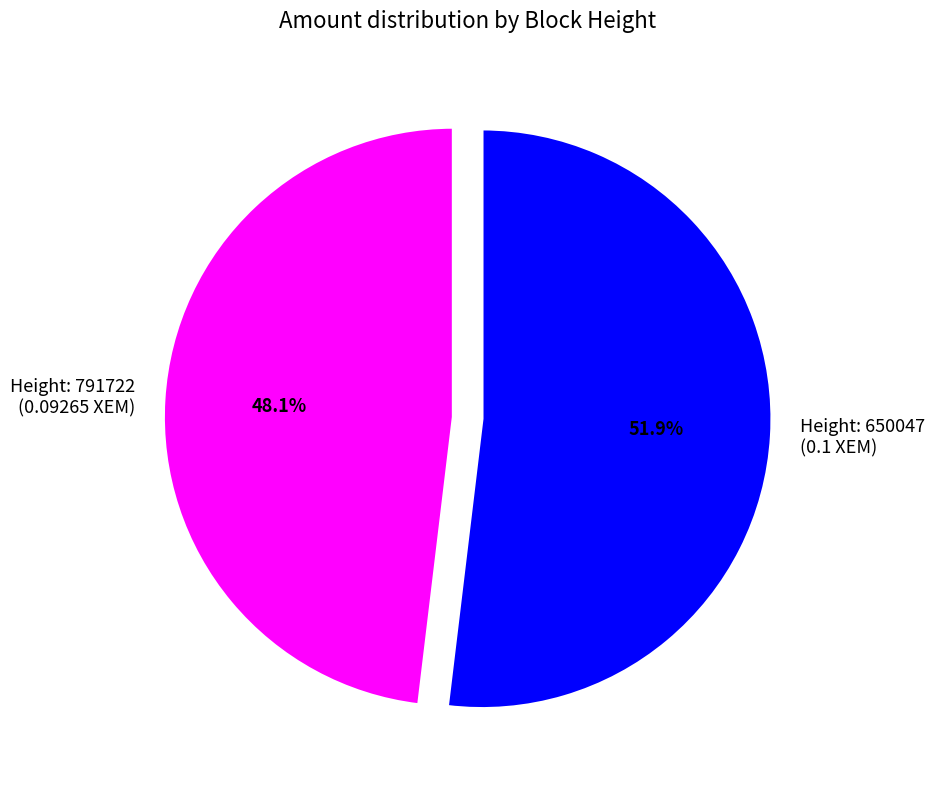

Which slice represents more than half of the pie?

Height: 650047 (0.1 XEM)